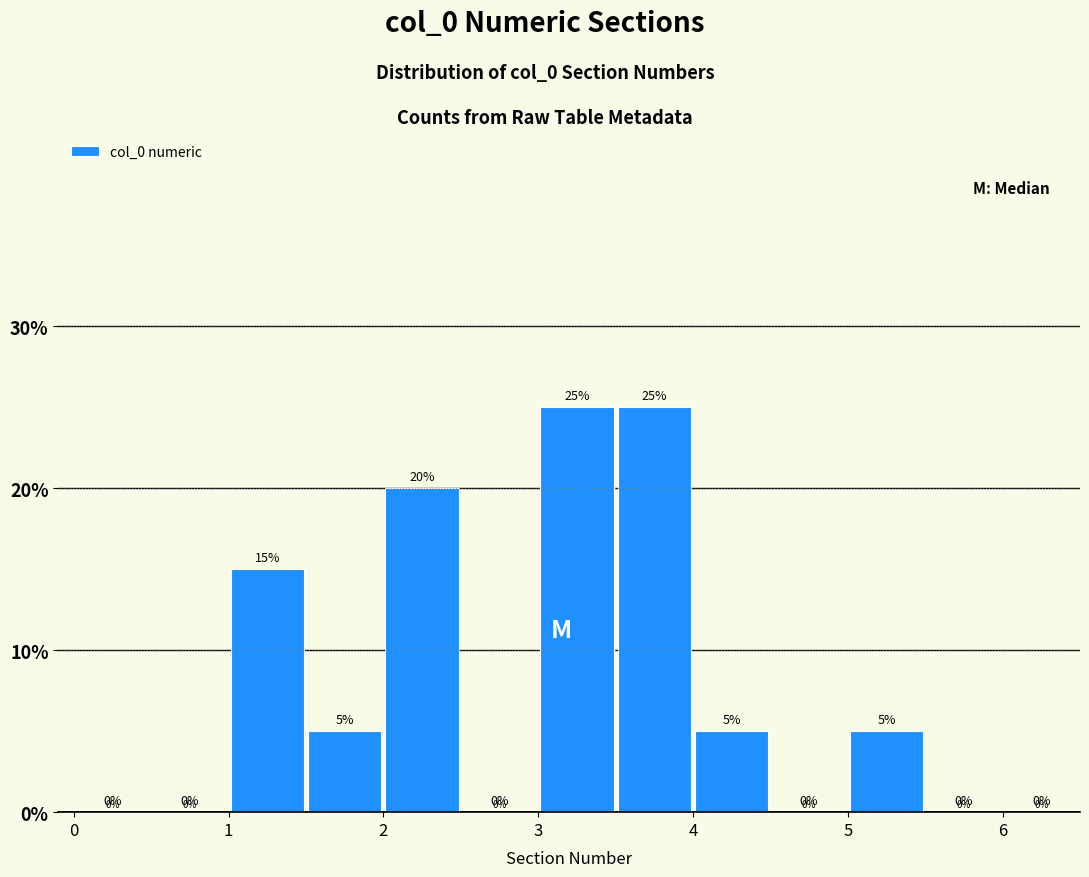

What is the height of the bar covering 2.0 to 2.5 on the x-axis?

20